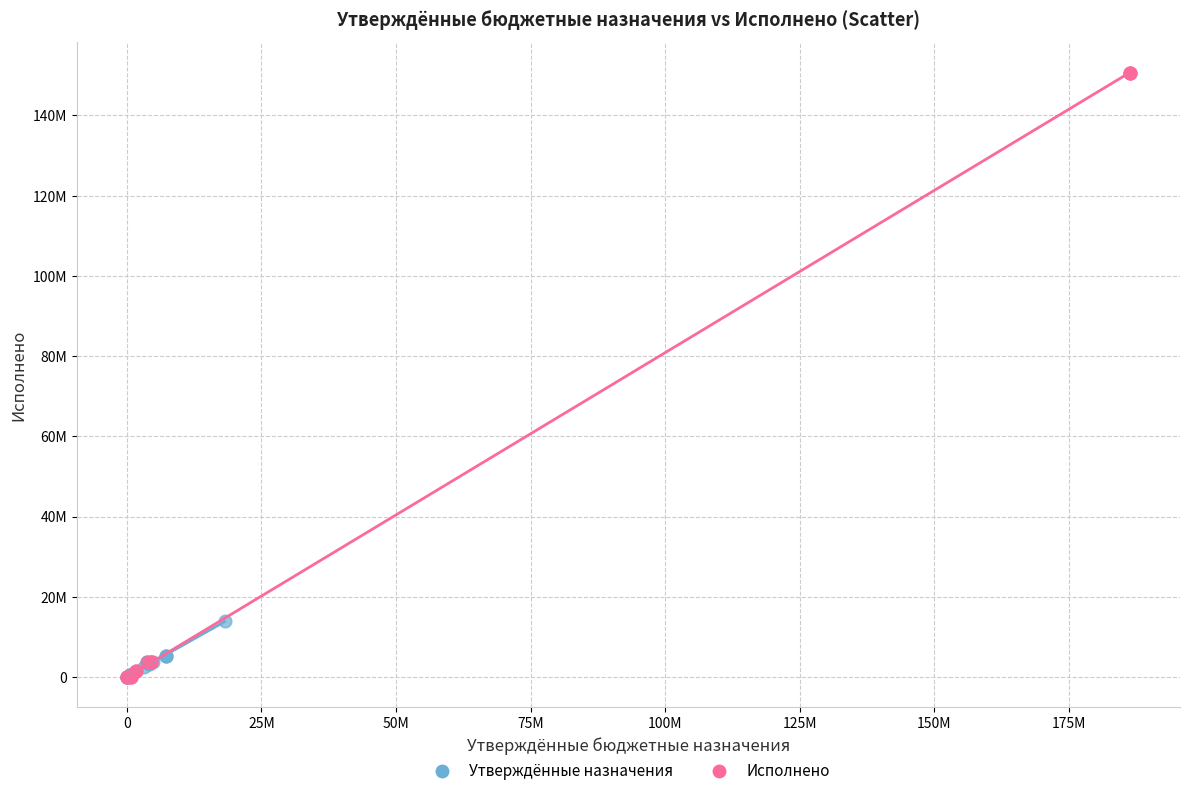

What are all the series names shown in the legend?

Утверждённые назначения, Исполнено